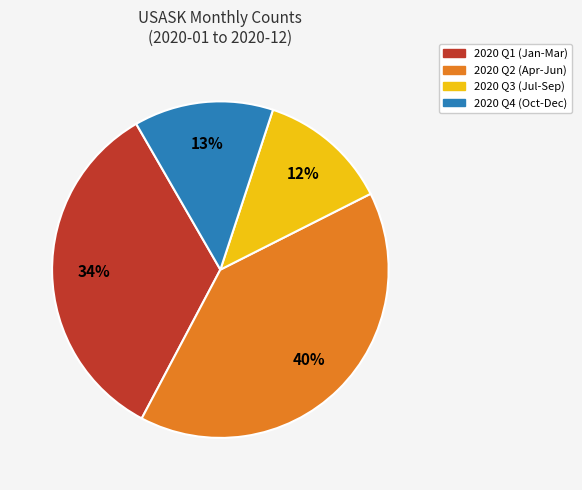

Which category has the biggest portion of the pie?

2020 Q2 (Apr-Jun)